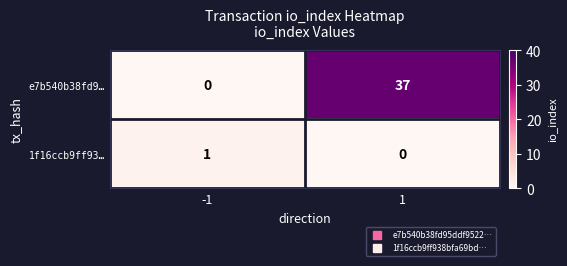

Rank the series by their maximum value, from lowest to highest.

1f16ccb9ff93…, e7b540b38fd9…